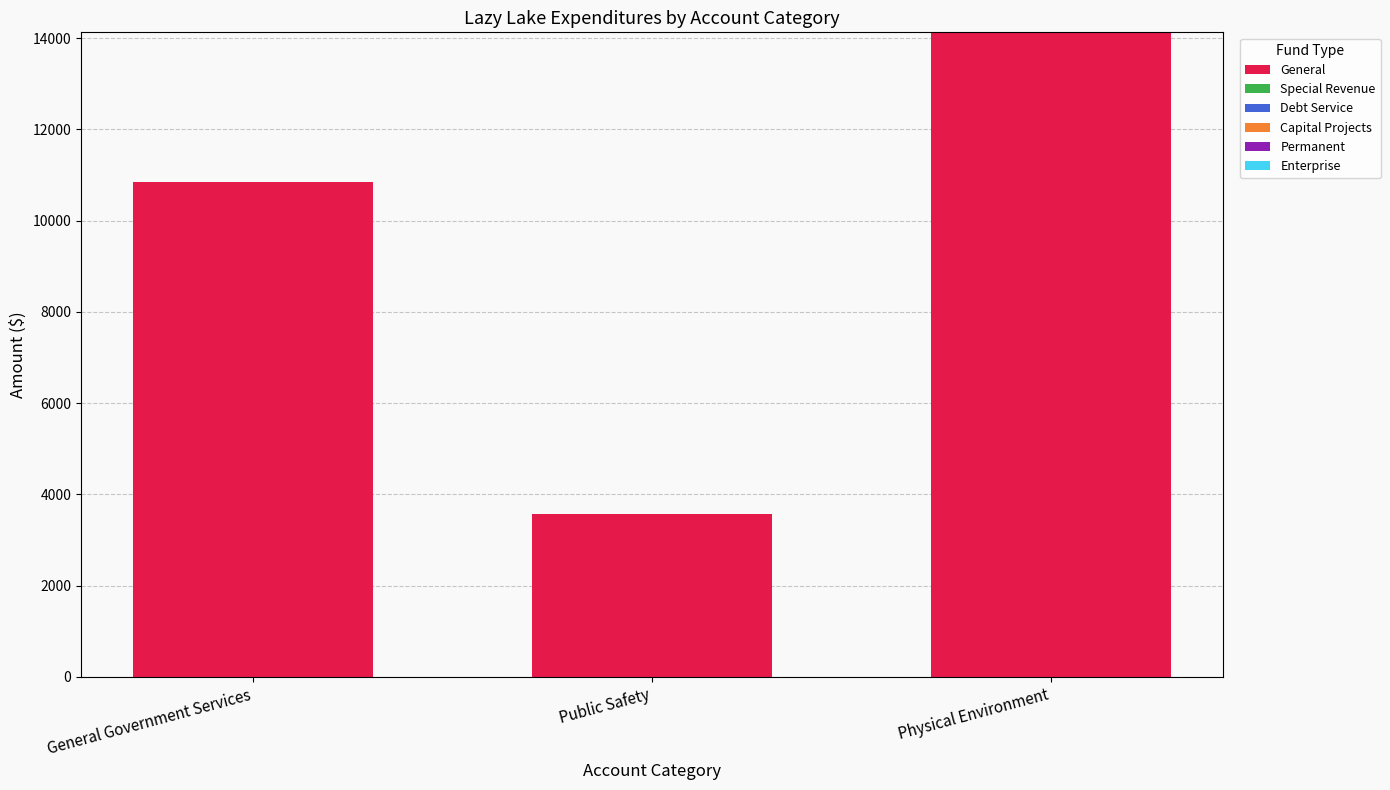

Count the number of categories in the chart.

3